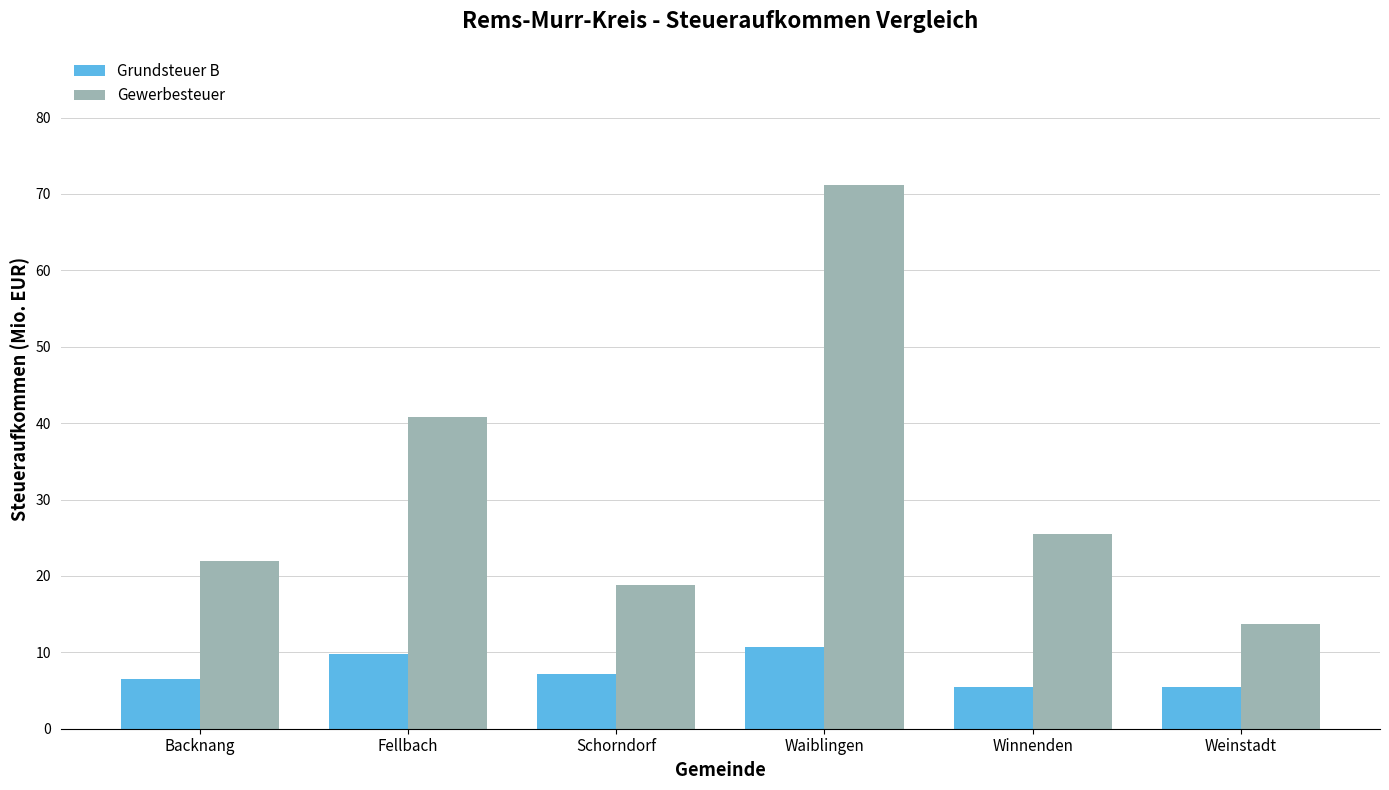

What is the label of the 1st bar from the right?

Weinstadt